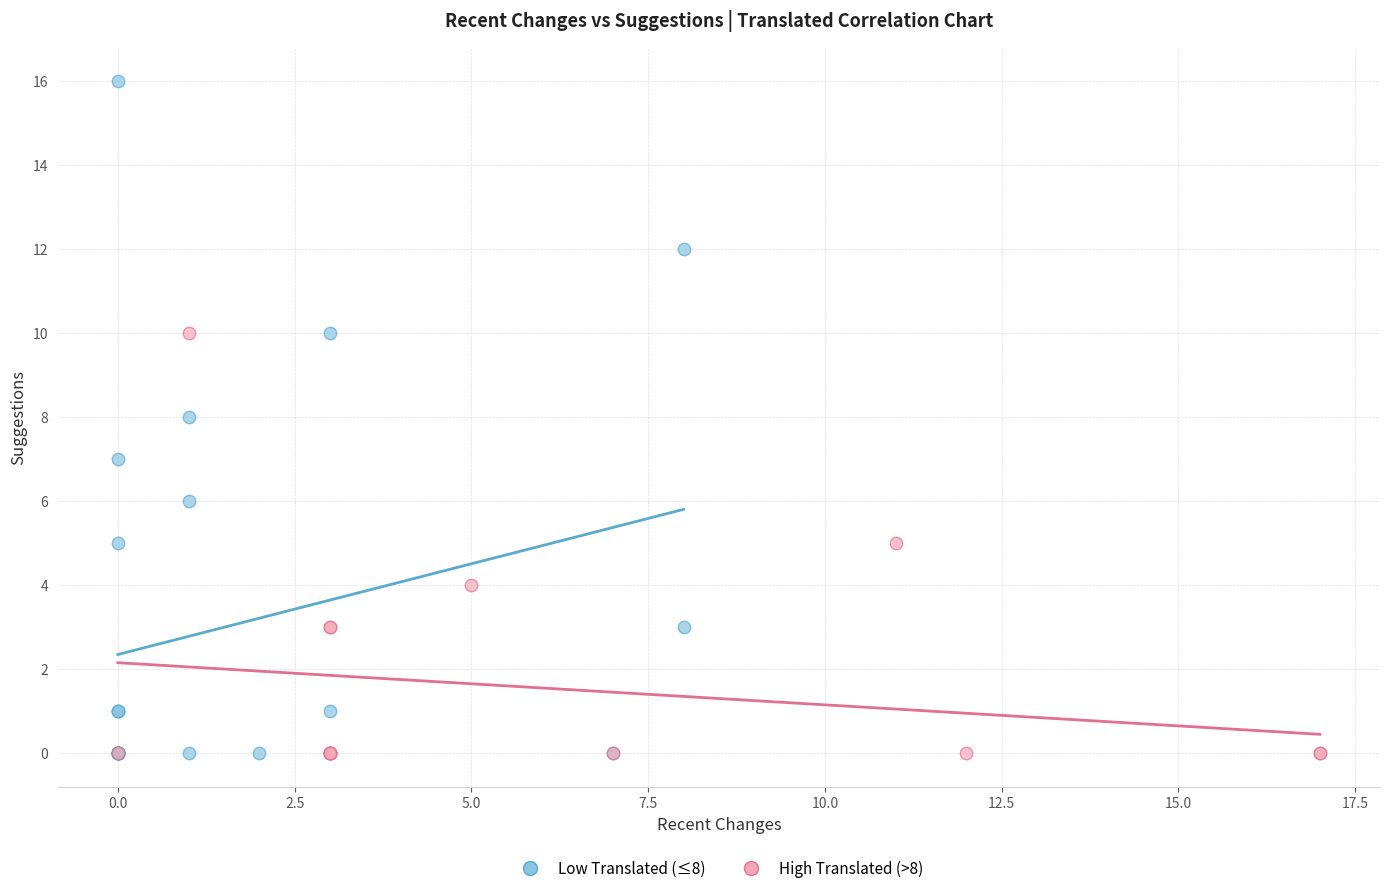

Which series has the largest Y range (max minus min)?

Low Translated (≤8)